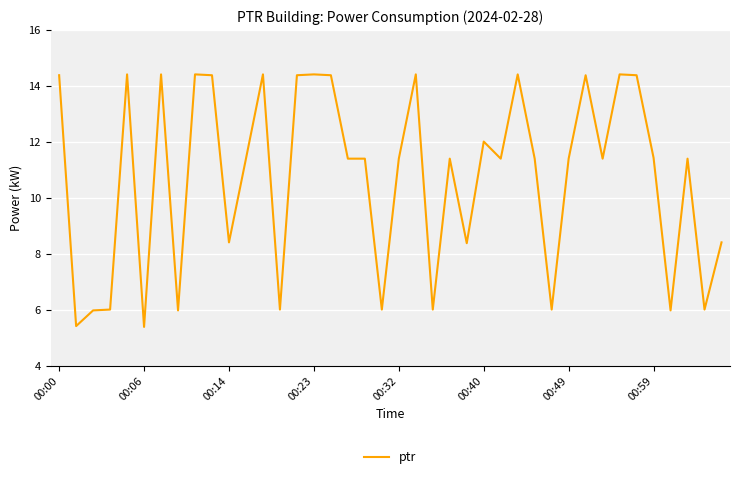

Does the chart have visible grid lines?

Yes